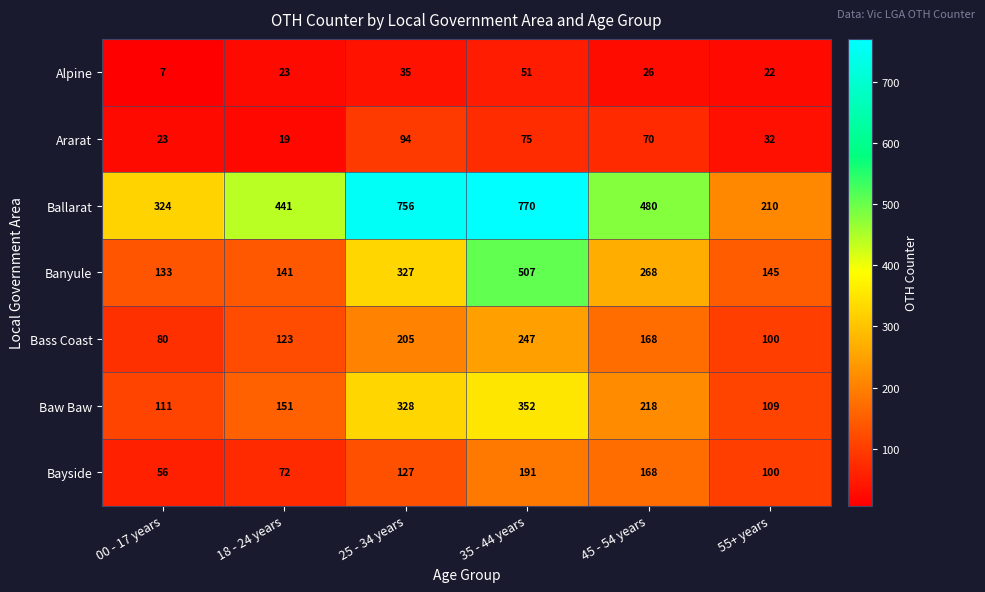

Which series has the widest spread of values?

Ballarat